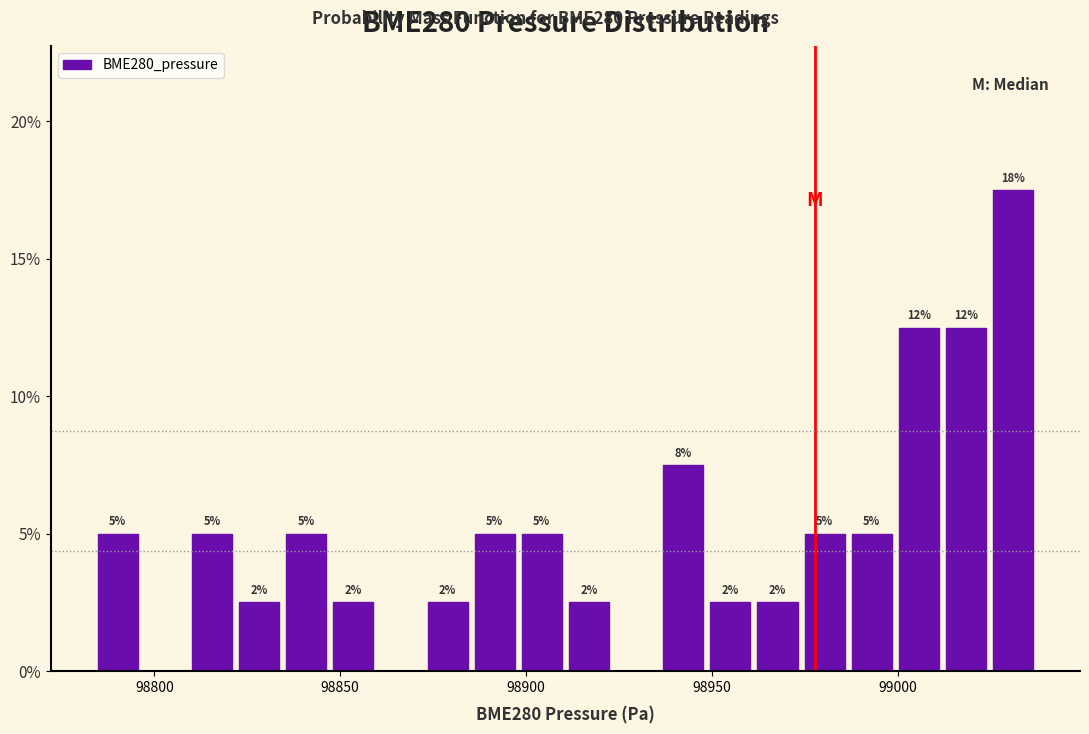

Around what value on the x-axis is the tallest bar? Give the approximate position of its centre, as read against the axis.

99030